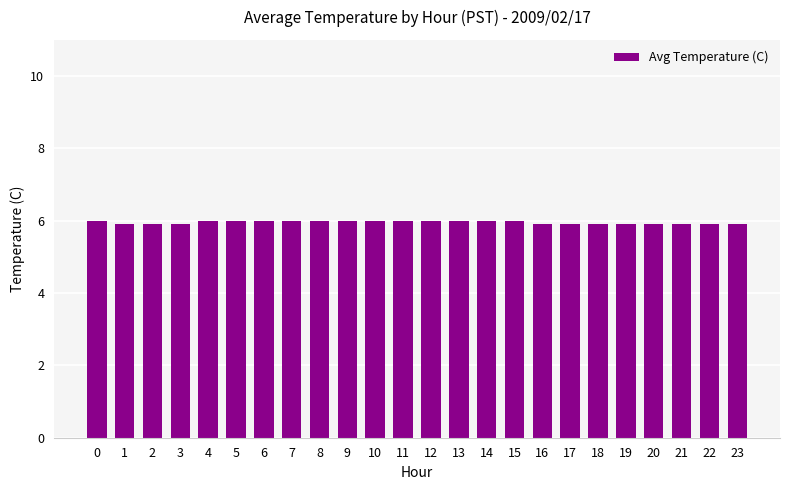

What is the maximum value shown in the chart?

6.0